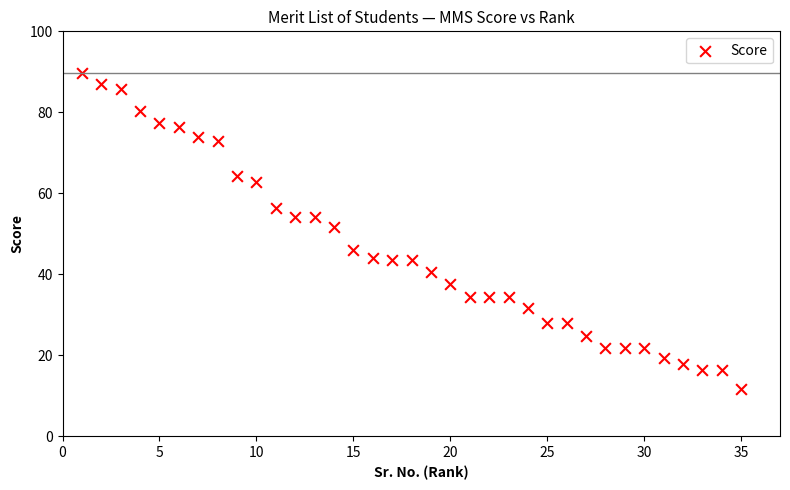

What Y value in the scatter plot is closest to 50?

51.7